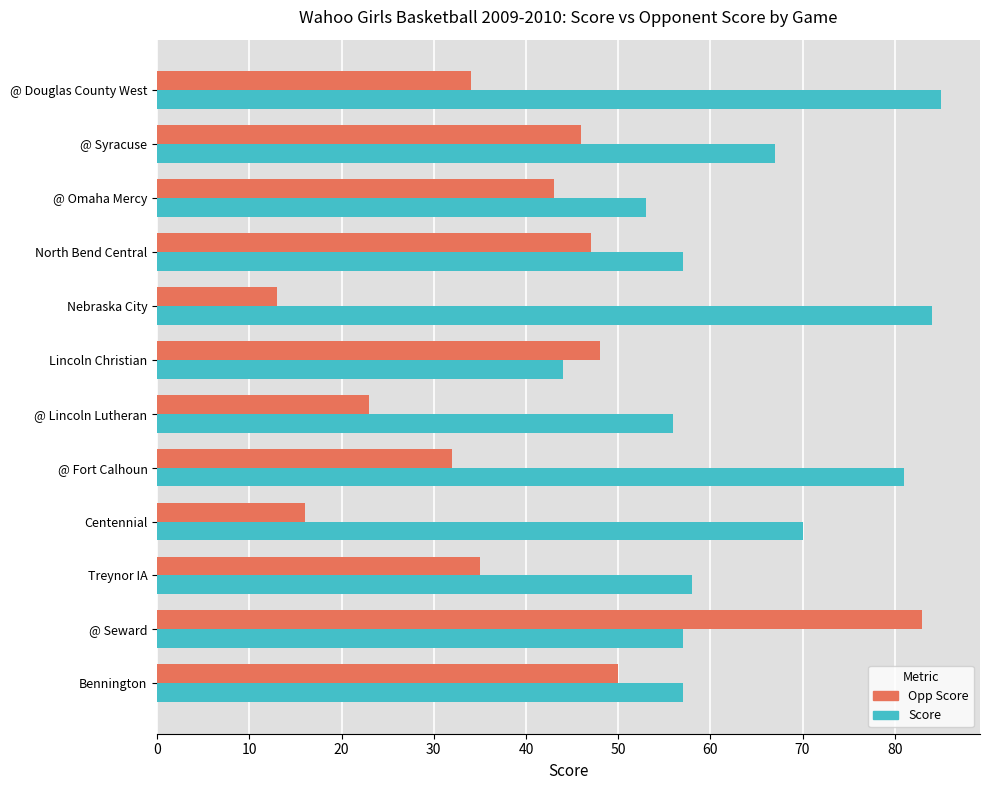

Rank the series at Lincoln Christian from lowest to highest value.

Score, Opp Score